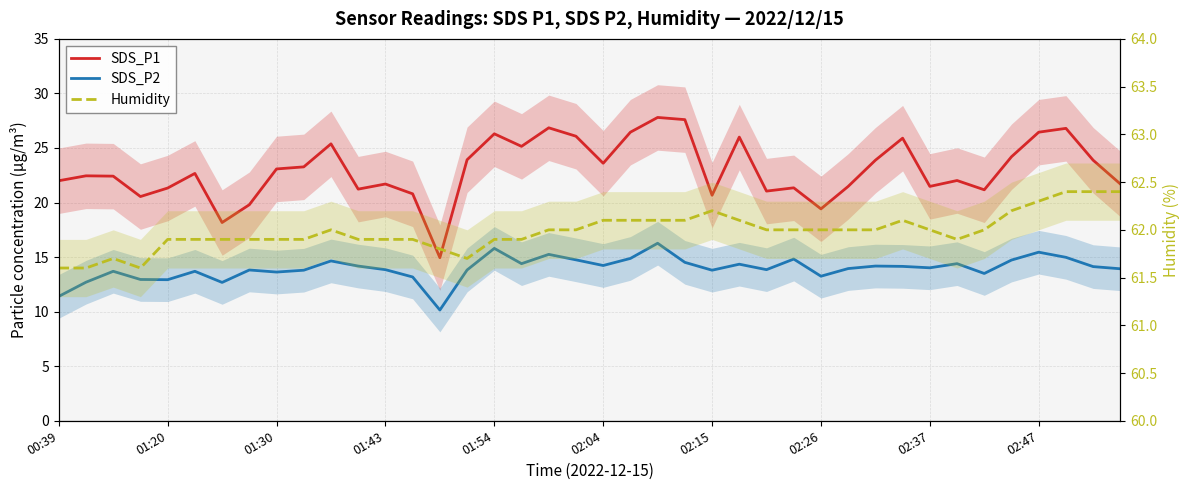

Rank the series at 30 from highest to lowest value.

Humidity, SDS_P1, SDS_P2